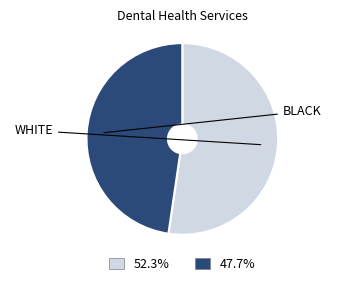

Is there a majority slice in this chart?

Yes